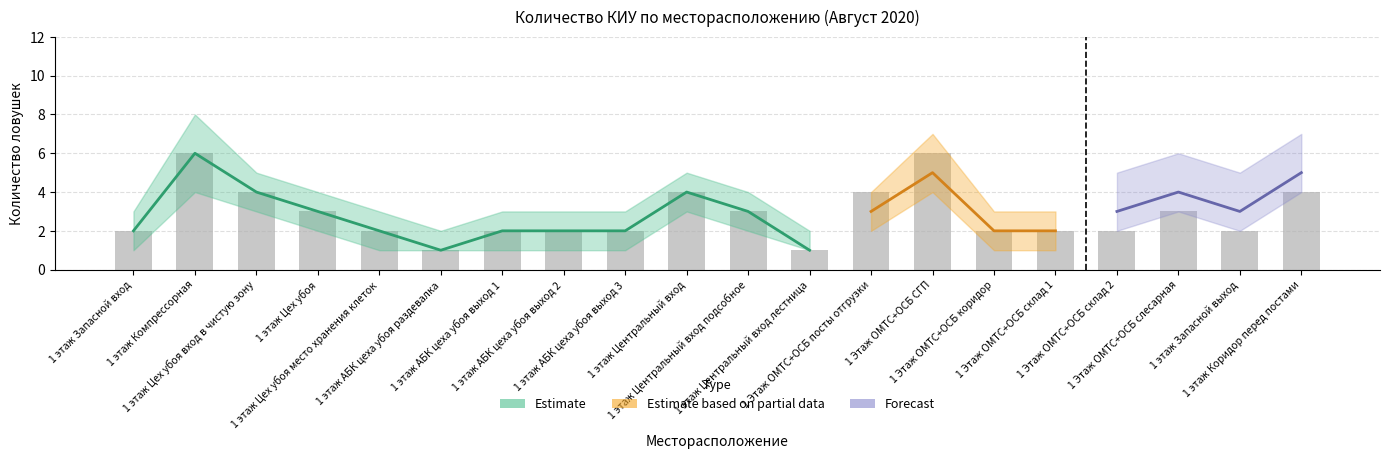

Count the number of categories in the chart.

20